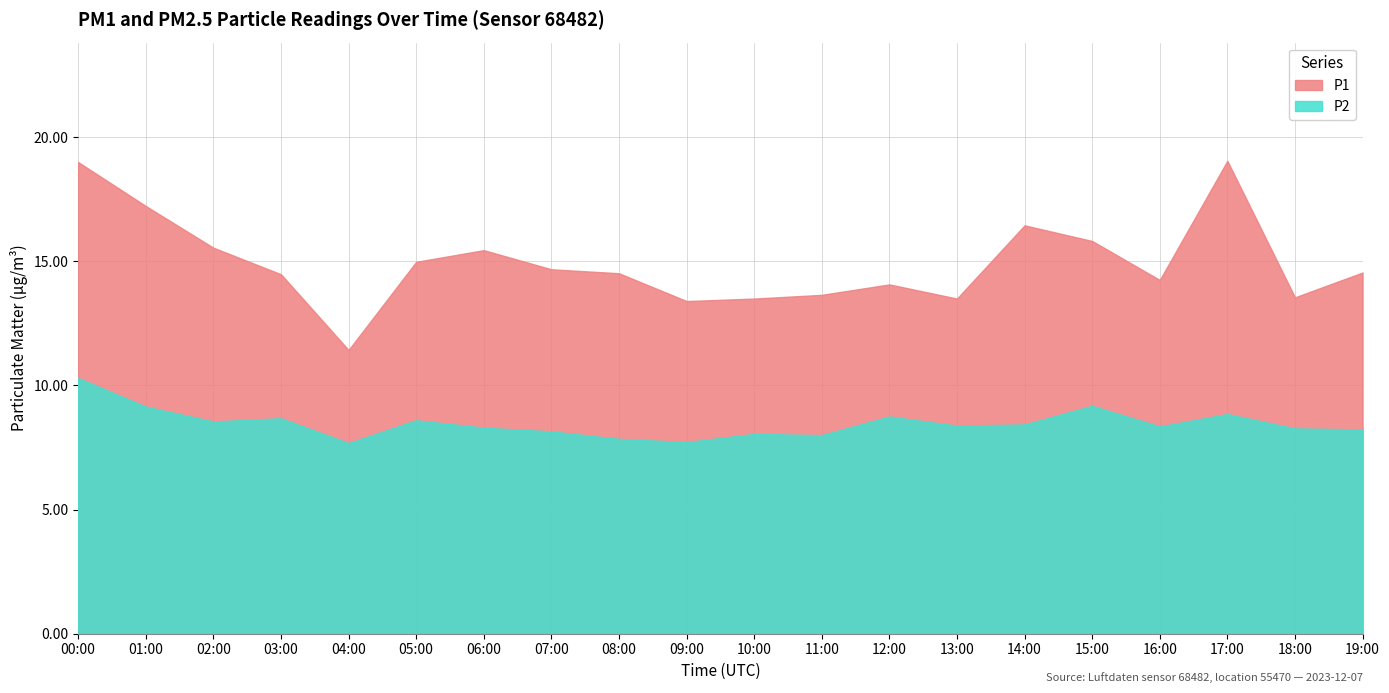

List the series in order of their peak value, highest first.

P1, P2